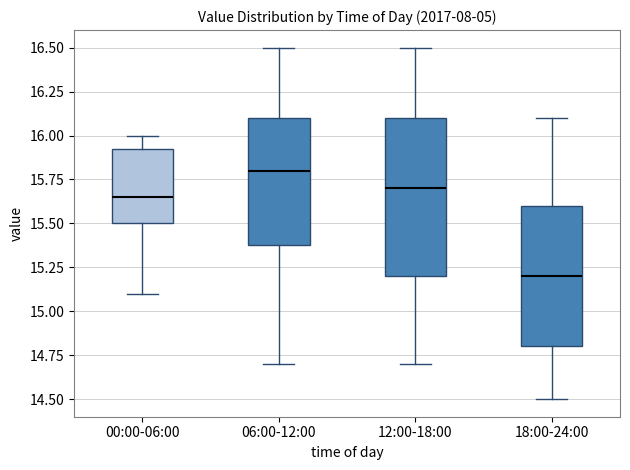

Which box has the highest median line?

06:00-12:00